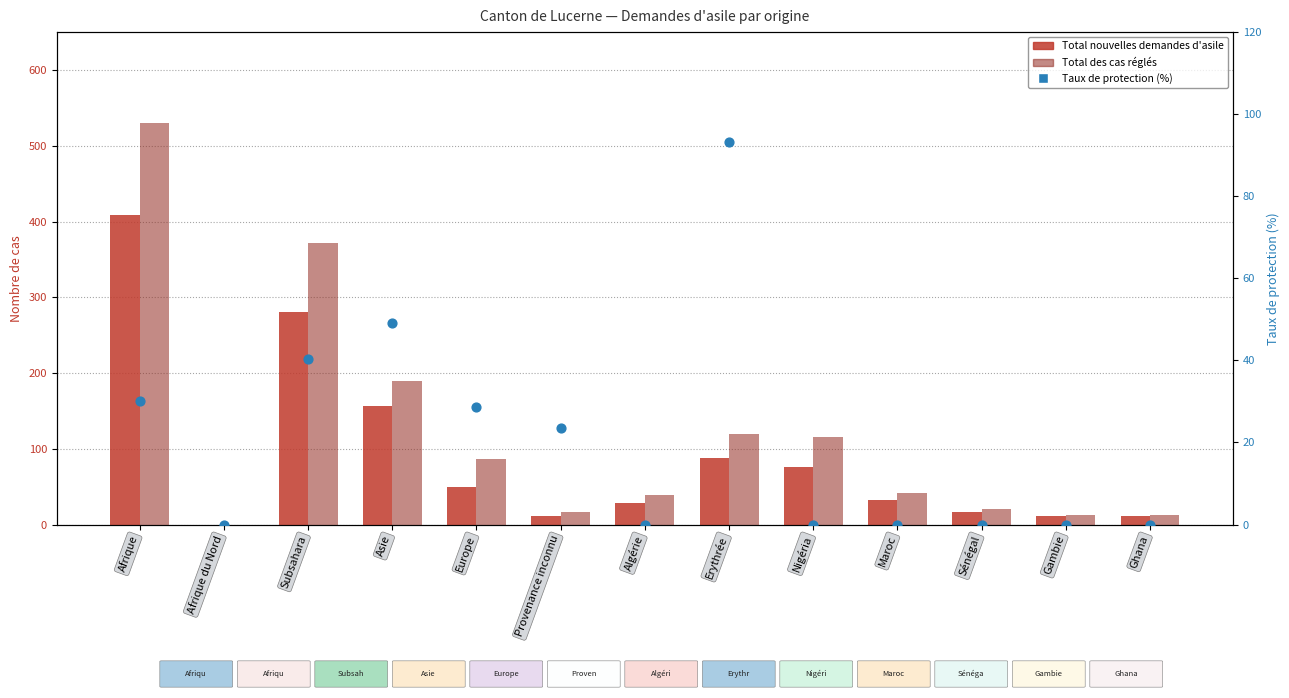

Which series has the widest spread of Y values?

Total des cas réglés